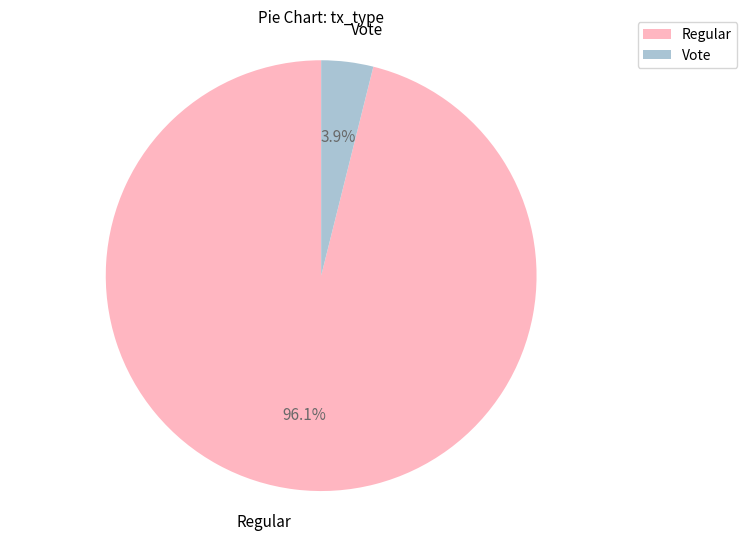

Is it true that Vote is 4% of the pie?

True